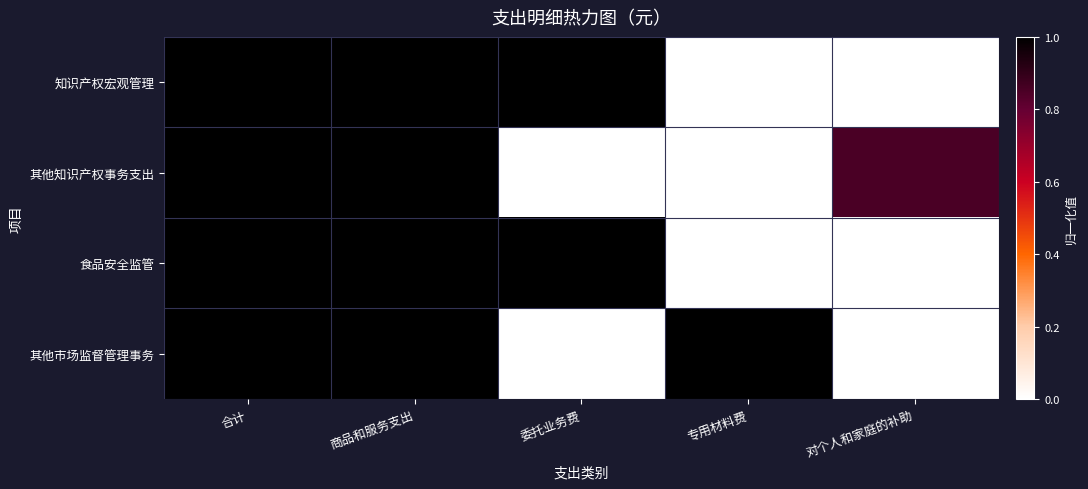

Reading left to right, what are all the values shown in this chart?

知识产权宏观管理: 合计=1.0	商品和服务支出=1.0	委托业务费=1.0	专用材料费=0.0	对个人和家庭的补助=0.0
其他知识产权事务支出: 合计=1.0	商品和服务支出=1.0	委托业务费=0.0	专用材料费=0.0	对个人和家庭的补助=0.9
食品安全监管: 合计=1.0	商品和服务支出=1.0	委托业务费=1.0	专用材料费=0.0	对个人和家庭的补助=0.0
其他市场监督管理事务: 合计=1.0	商品和服务支出=1.0	委托业务费=0.0	专用材料费=1.0	对个人和家庭的补助=0.0